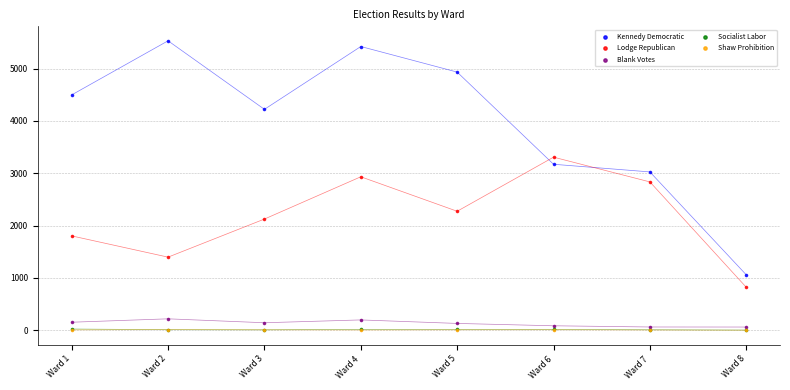

Which series has the largest Y range (max minus min)?

Kennedy Democratic